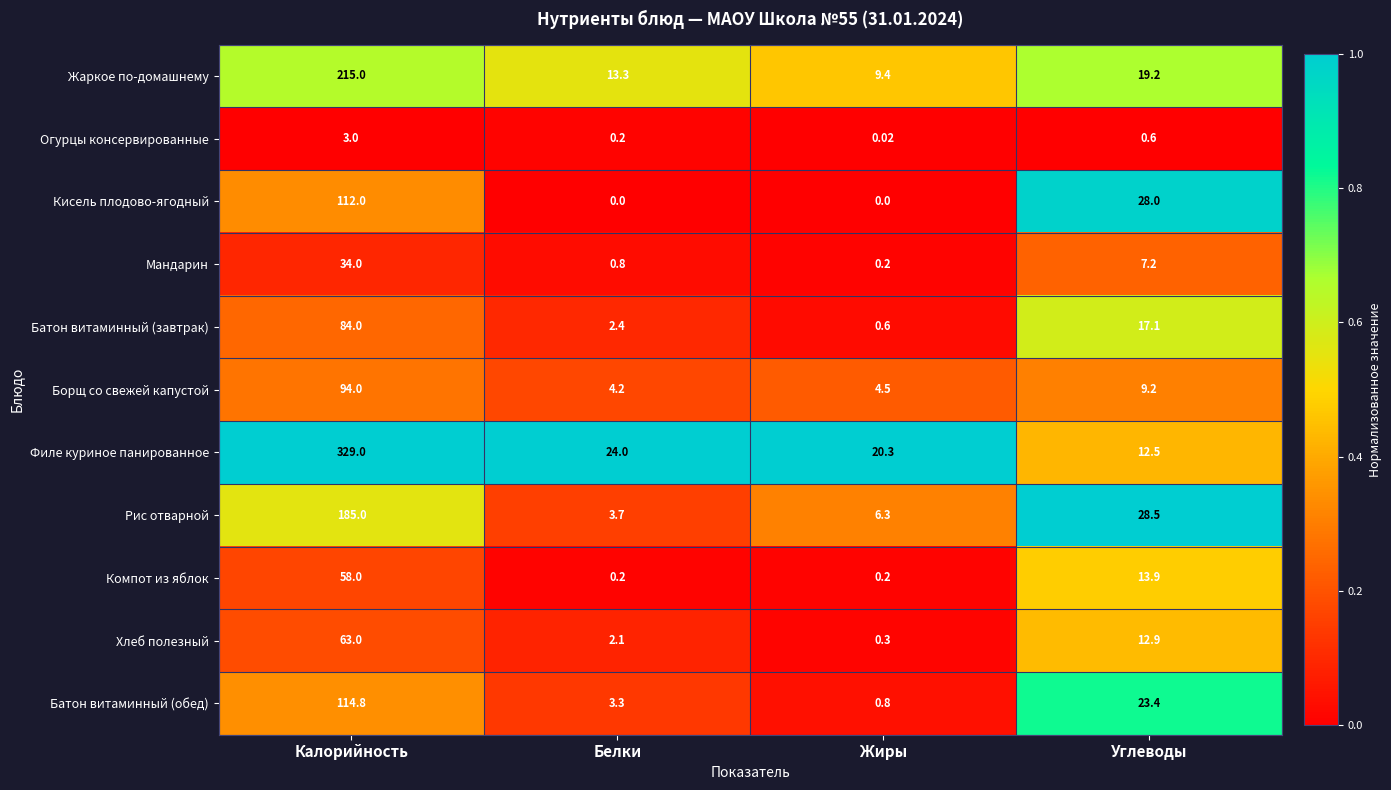

Which series changed the most between Калорийность and Жиры?

Филе куриное панированное